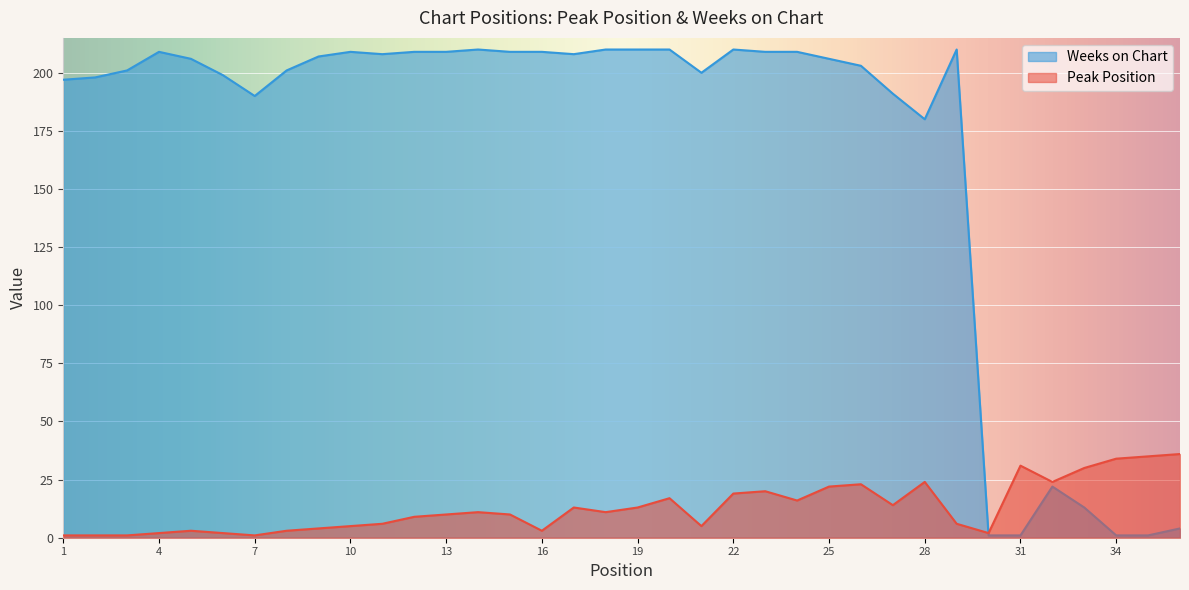

Between which two adjacent categories do Peak Position and Weeks on Chart first intersect?

29 and 30